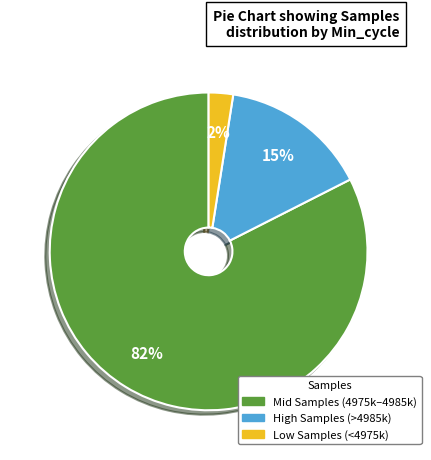

Is there any slice that represents more than half of the pie?

Yes